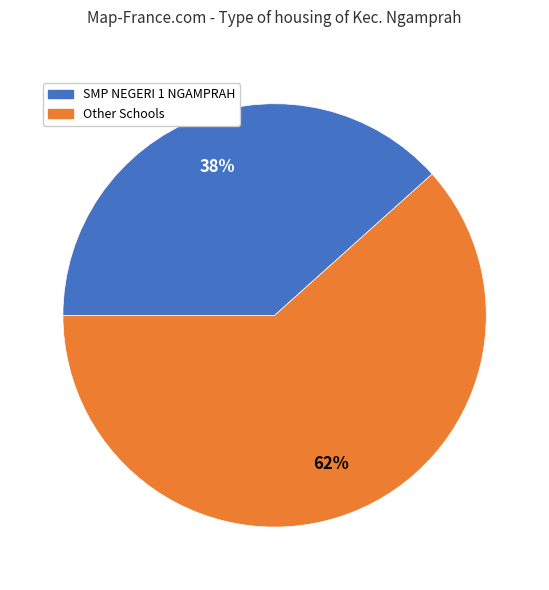

How many slices are in this pie chart?

2